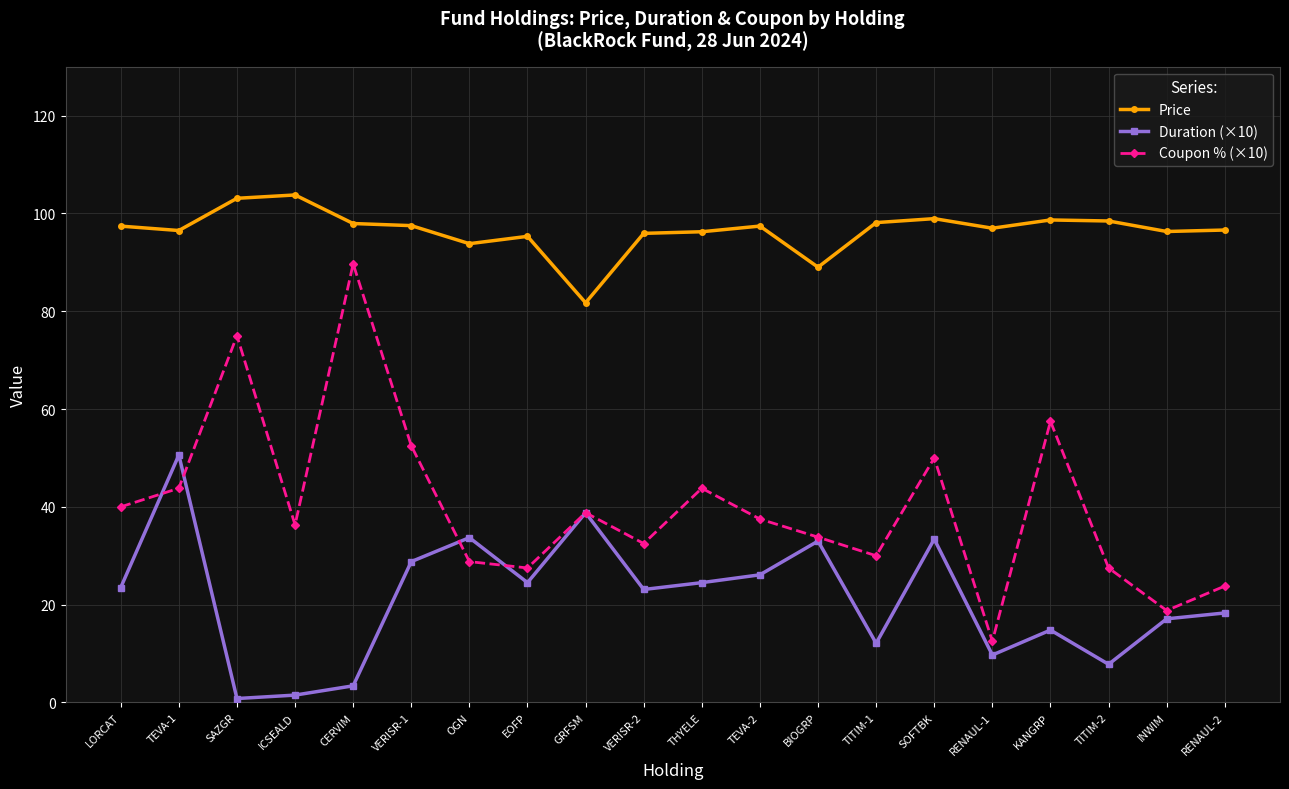

True or false: Coupon % (×10) has more than 1 points higher than both neighbors.

True